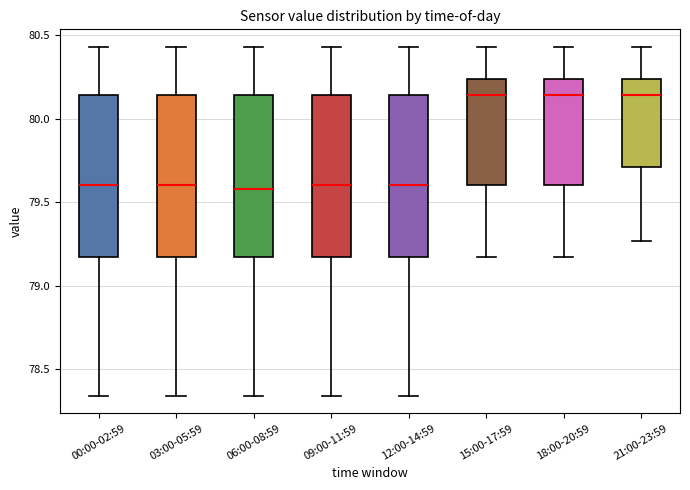

Reading left to right, transcribe this box plot: for each box, give where its median line is, the range the box spans, and where its two whiskers end, as read against the y-axis. The values are not printed on the chart, so give them approximately, as read against the axis.

00:00-02:59: median 79.60, box 79.15 to 80.15, whiskers 78.35 to 80.45
03:00-05:59: median 79.60, box 79.15 to 80.15, whiskers 78.35 to 80.45
06:00-08:59: median 79.60, box 79.15 to 80.15, whiskers 78.35 to 80.45
09:00-11:59: median 79.60, box 79.15 to 80.15, whiskers 78.35 to 80.45
12:00-14:59: median 79.60, box 79.15 to 80.15, whiskers 78.35 to 80.45
15:00-17:59: median 80.15, box 79.60 to 80.25, whiskers 79.15 to 80.45
18:00-20:59: median 80.15, box 79.60 to 80.25, whiskers 79.15 to 80.45
21:00-23:59: median 80.15, box 79.70 to 80.25, whiskers 79.25 to 80.45